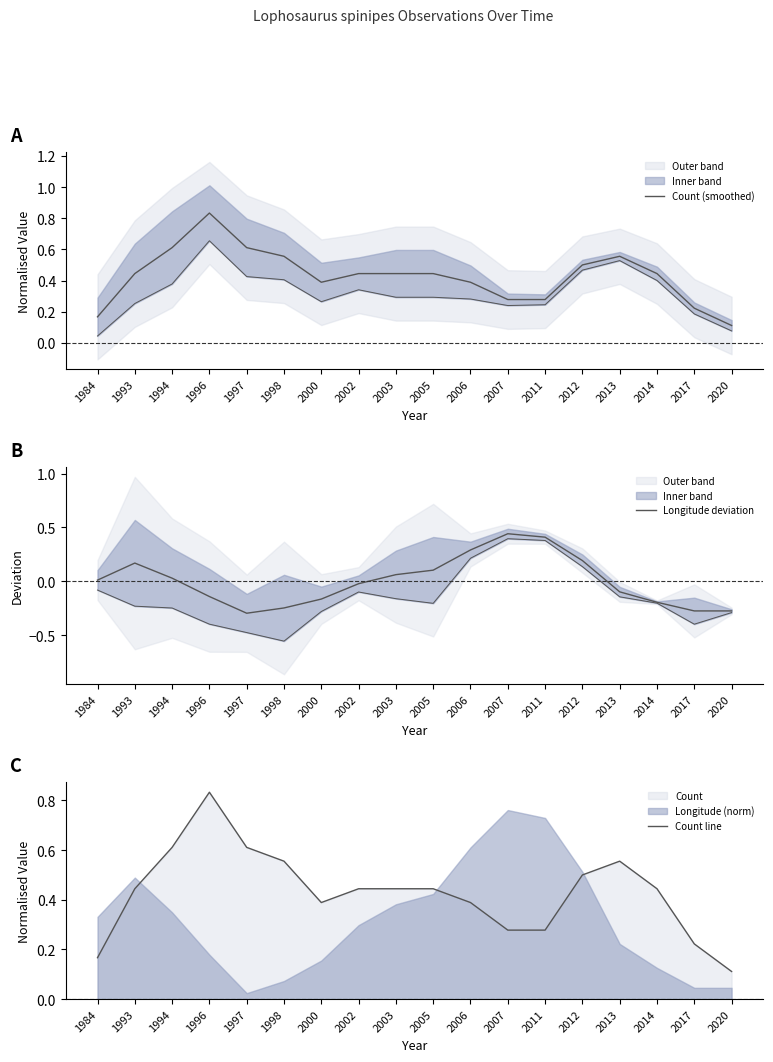

The value of Count line at 2011 is 0.4. True or false?

False